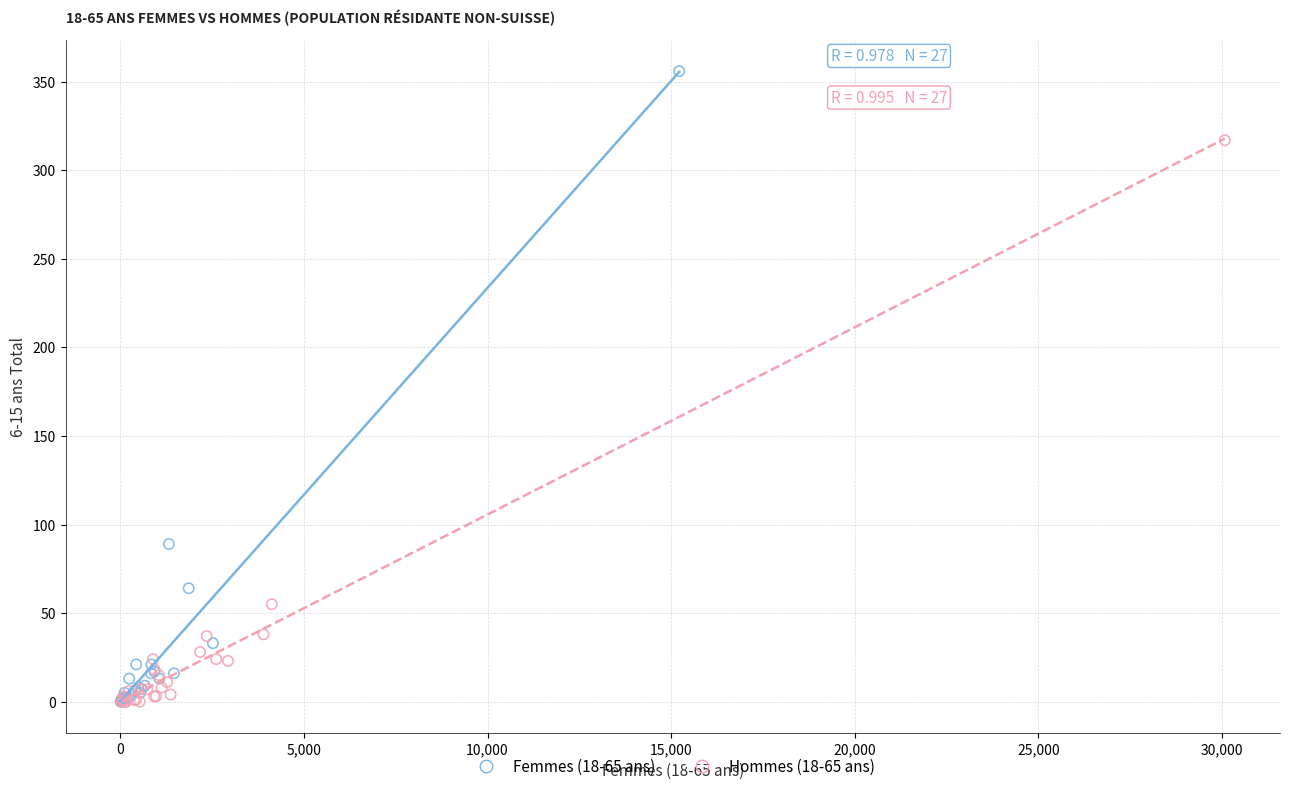

Which series has the widest spread of Y values?

Femmes (18-65 ans)